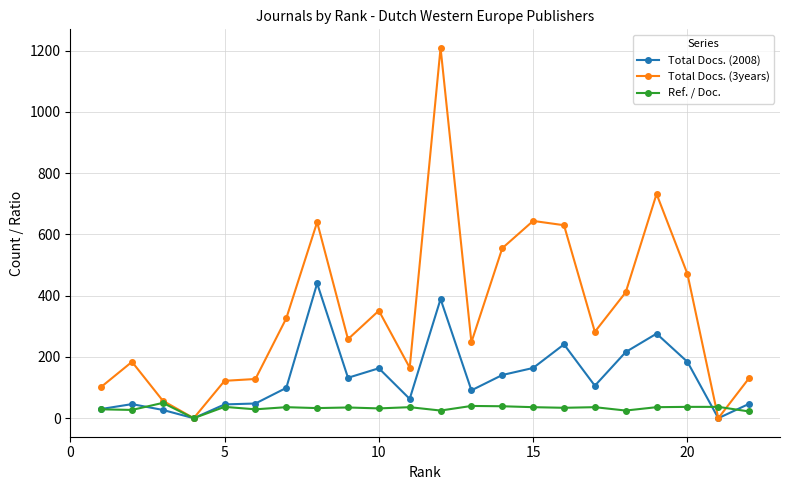

Which series has the largest total across all categories?

Total Docs. (3years)